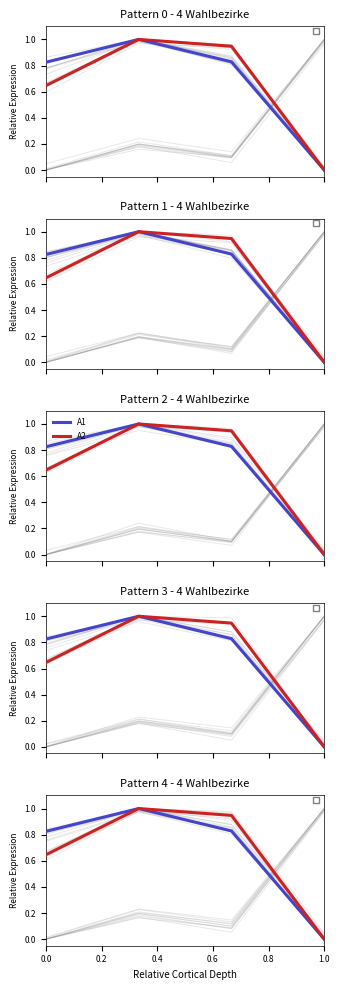

How many data points in A1 are above 0?

3